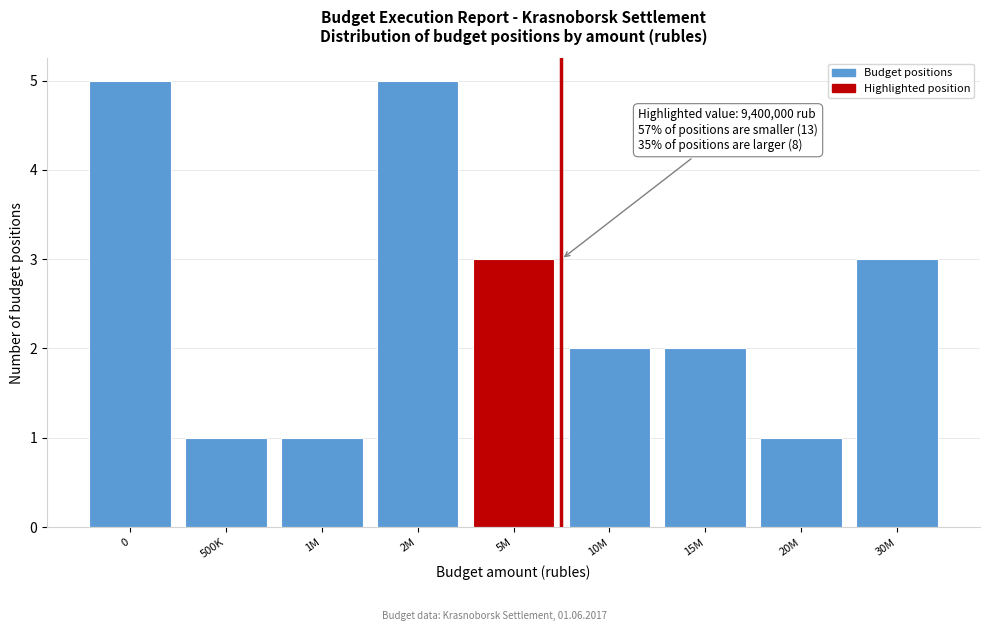

Reading left to right, list all the values displayed in this chart.

5	1	1	5	3	2	2	1	3